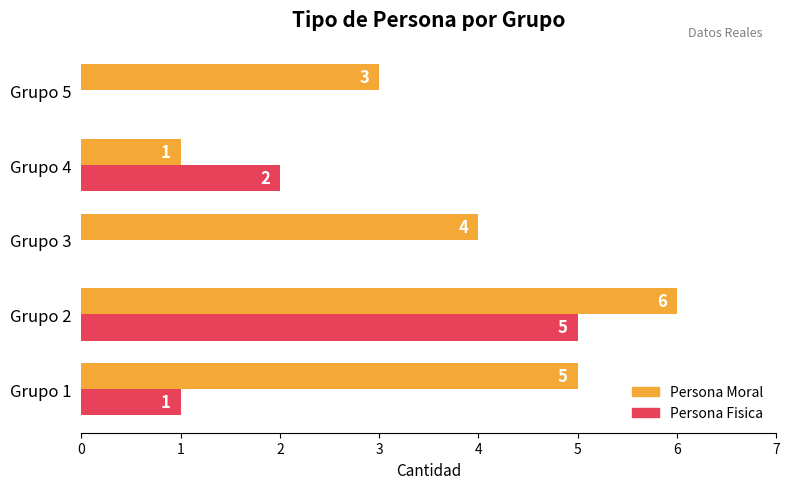

What is the sum of all Persona Fisica values?

8